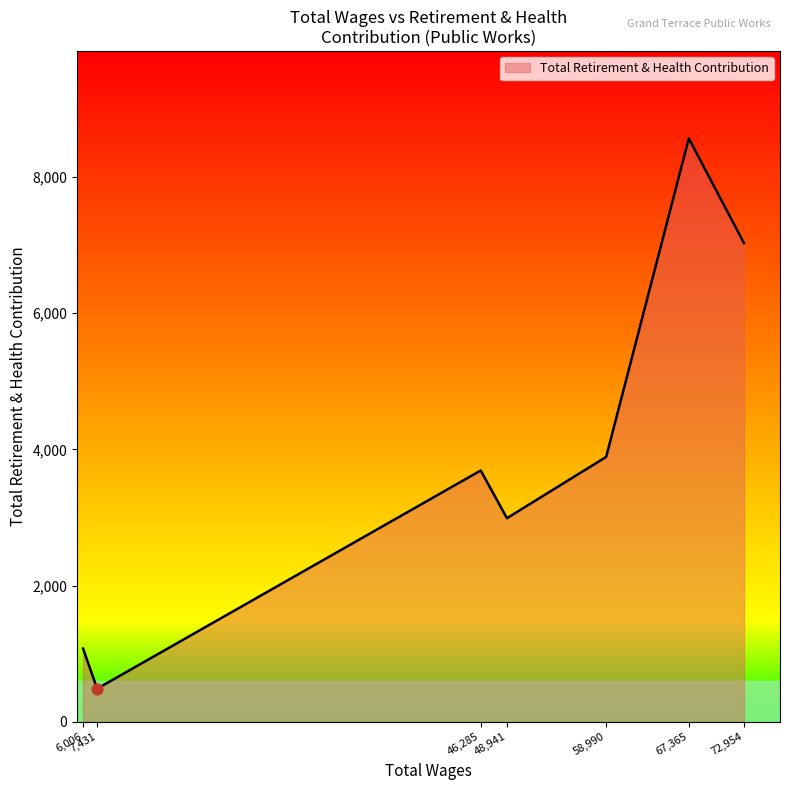

Between 72,954 and 58,990, which is larger?

72,954